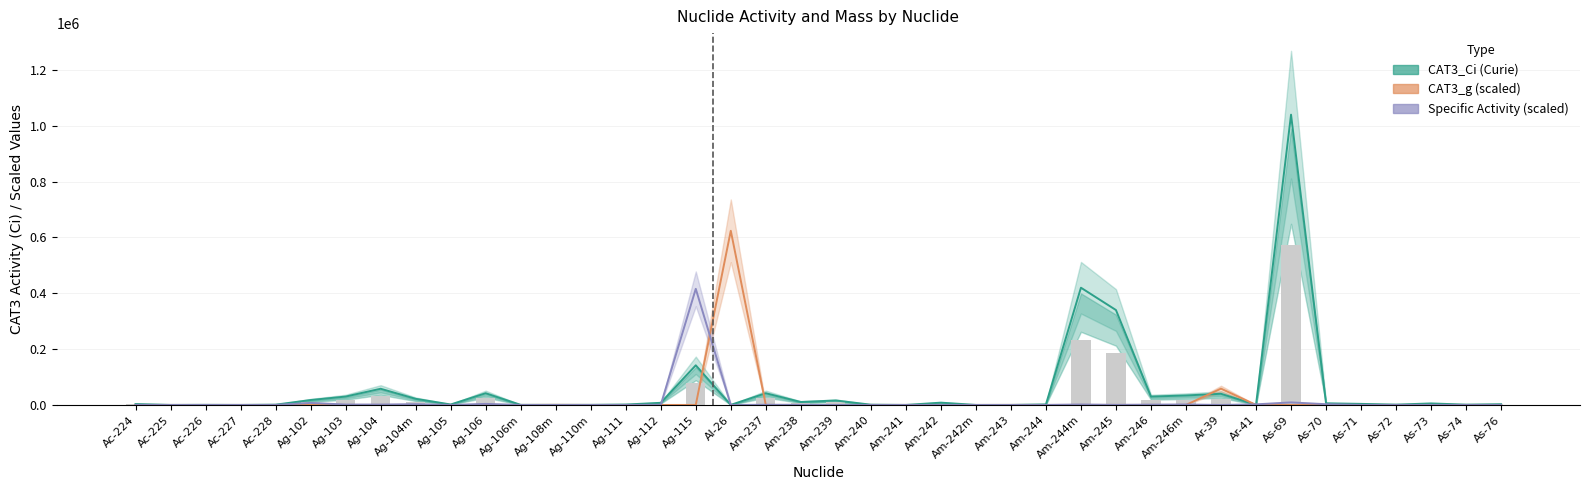

What position from the left is Ag-112?

16